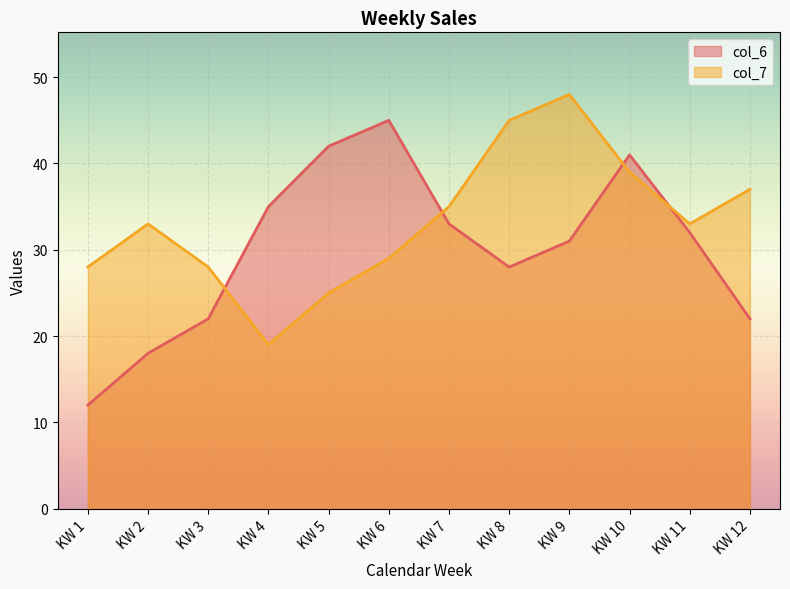

What is the value of the col_6 point at the 4th from the left?

35